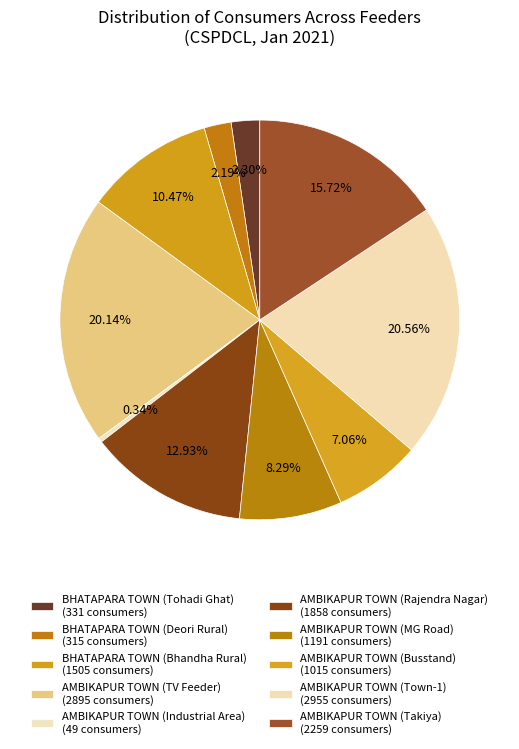

How many segments does this pie chart have?

10